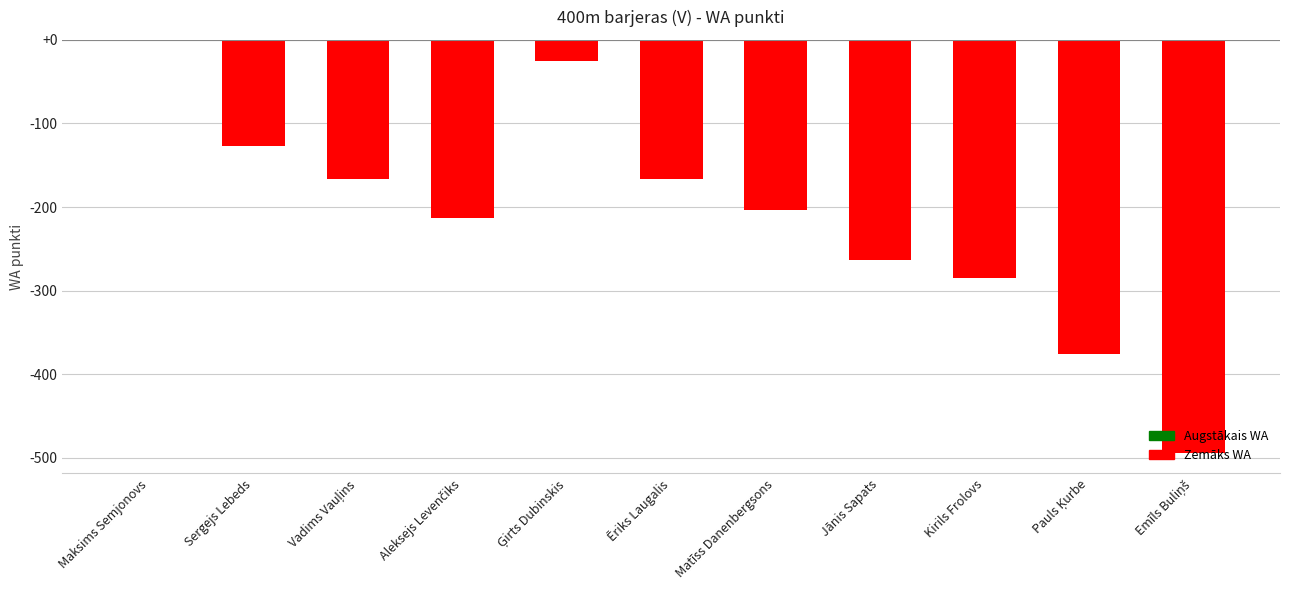

What is the average value?

-211